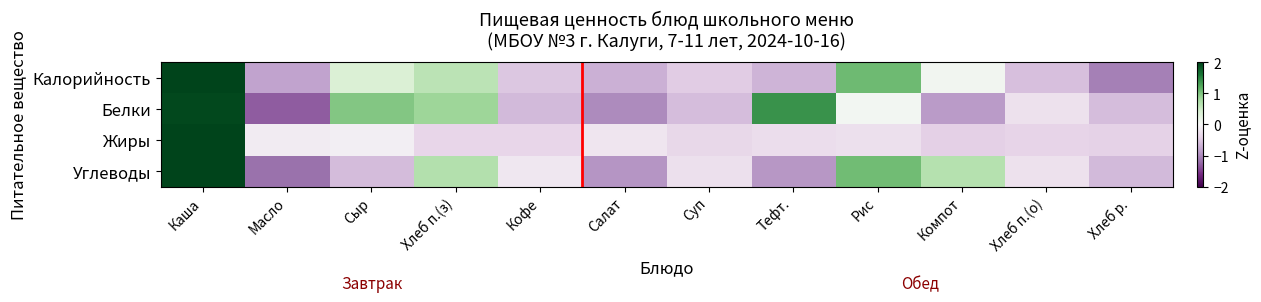

How many categories are shown in the chart?

12